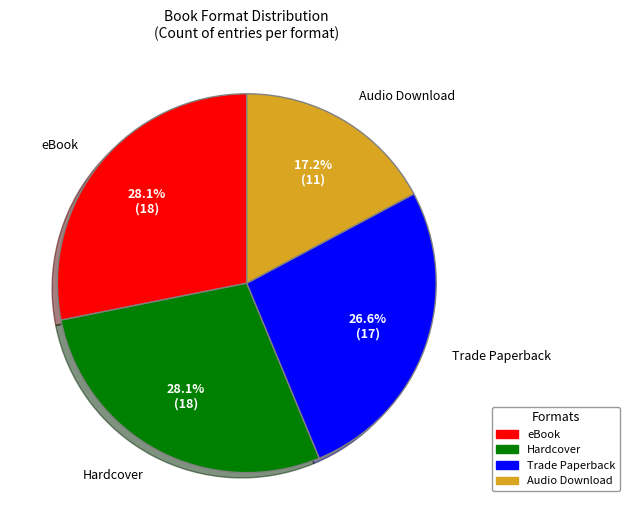

What portion of the pie excludes Audio Download?

82.8%